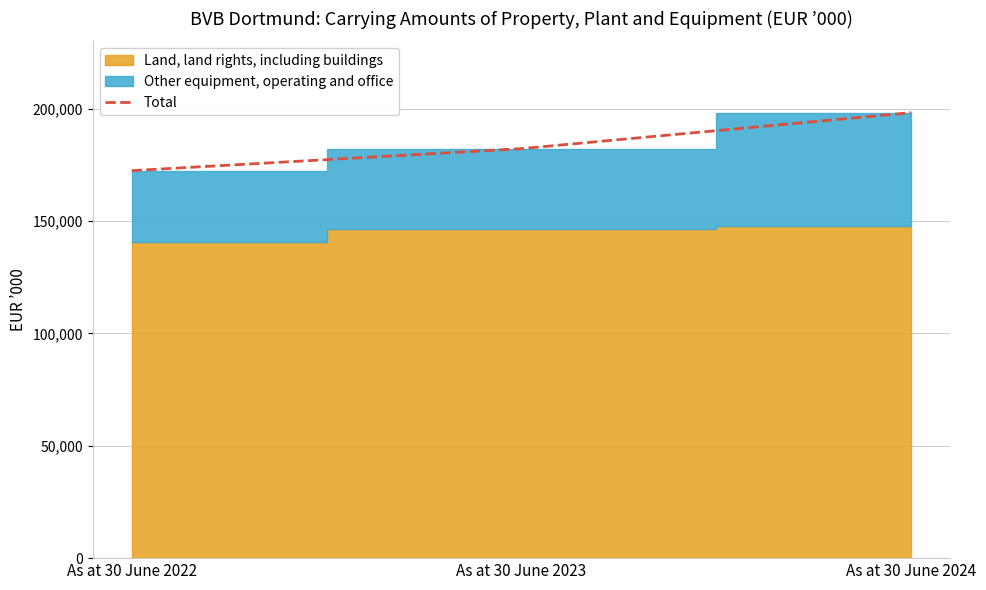

What is the greatest value displayed?

198269